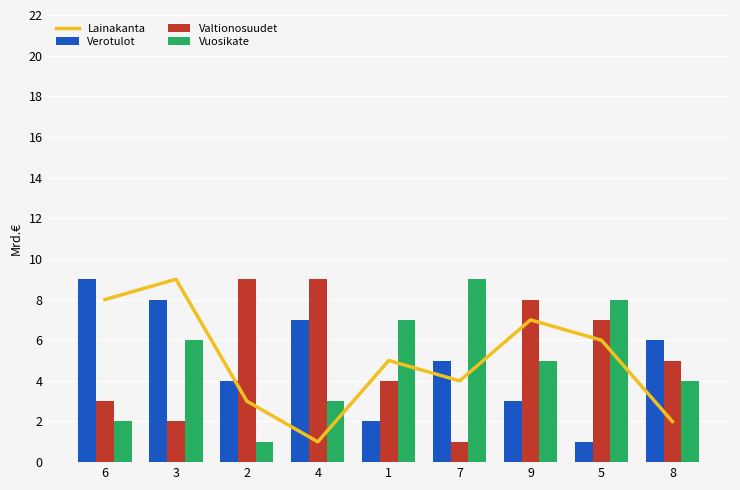

What is the difference between the second highest and minimum values in the Vuosikate series?

7